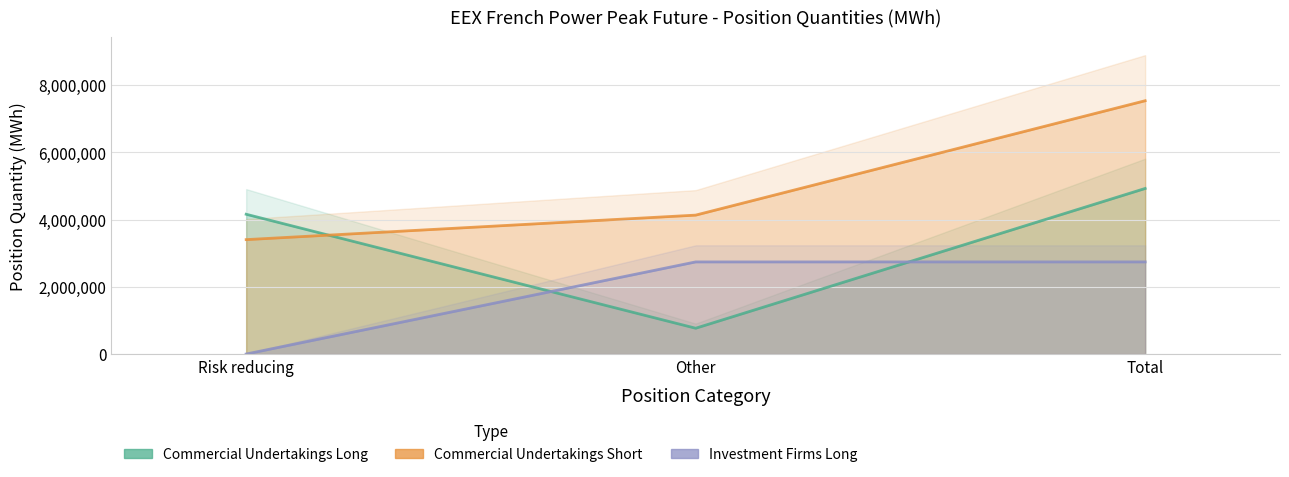

The value of Investment Firms Long at Total is 1270165. True or false?

False